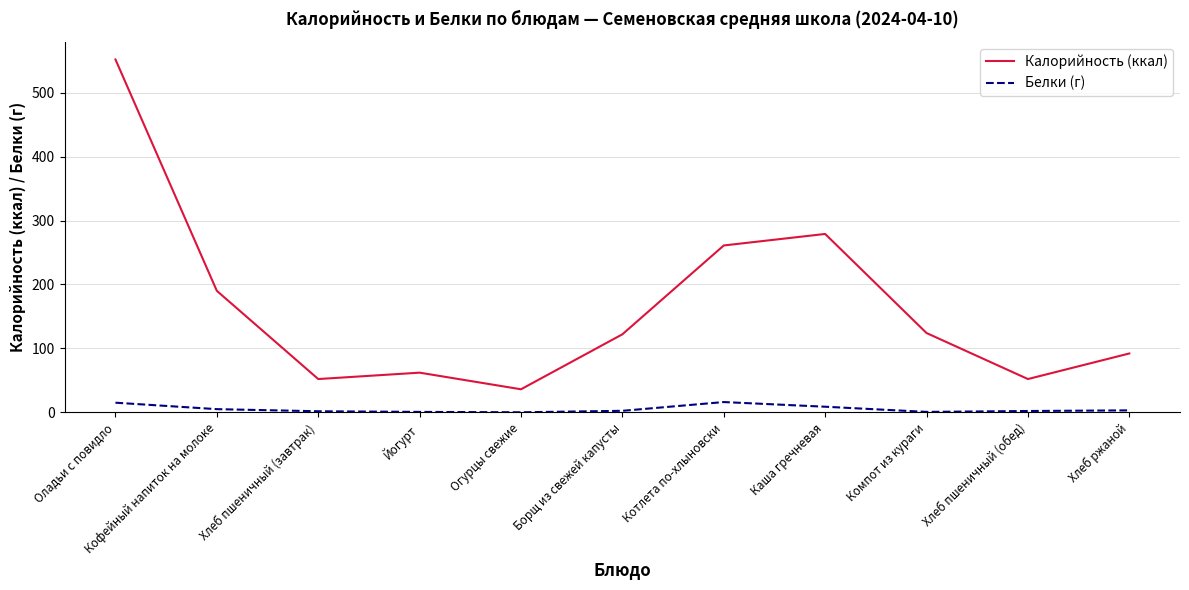

Rank the series at Хлеб пшеничный (завтрак) from lowest to highest value.

Белки (г), Калорийность (ккал)